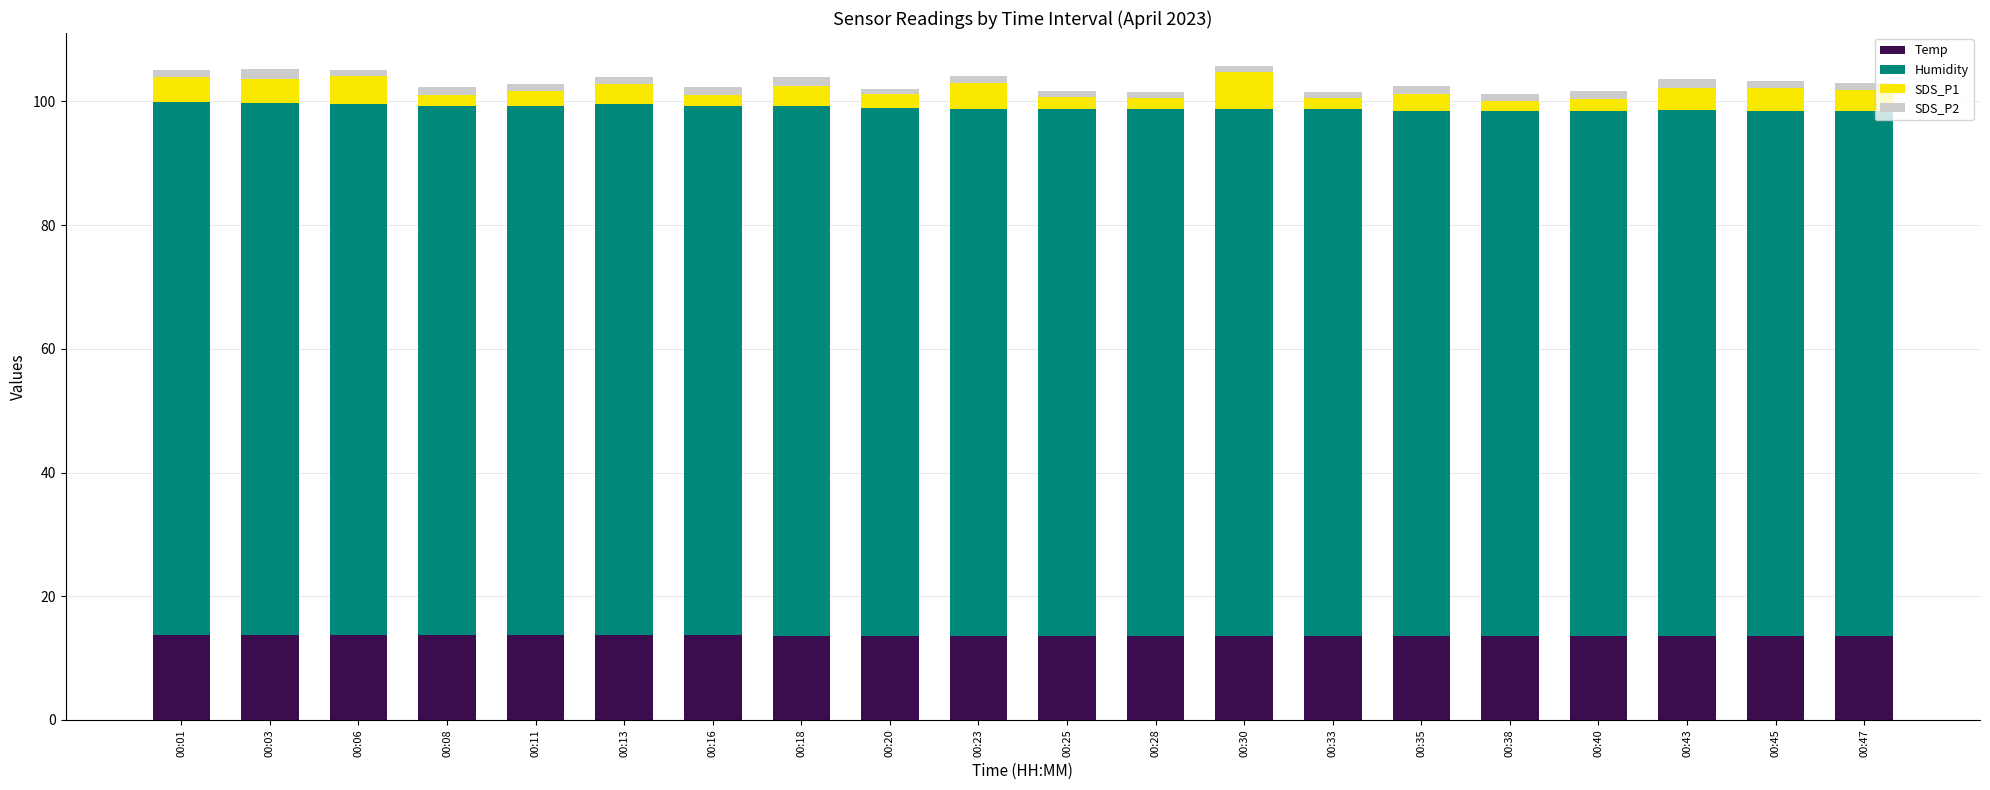

How many data points does each series have?

20